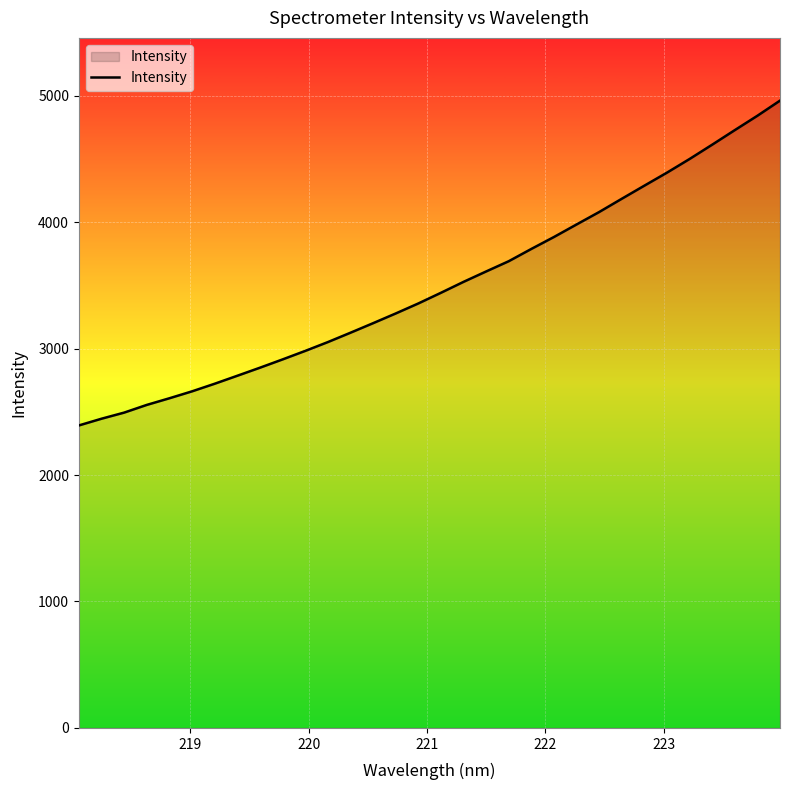

What is the difference between the second highest and minimum values?

2449.0